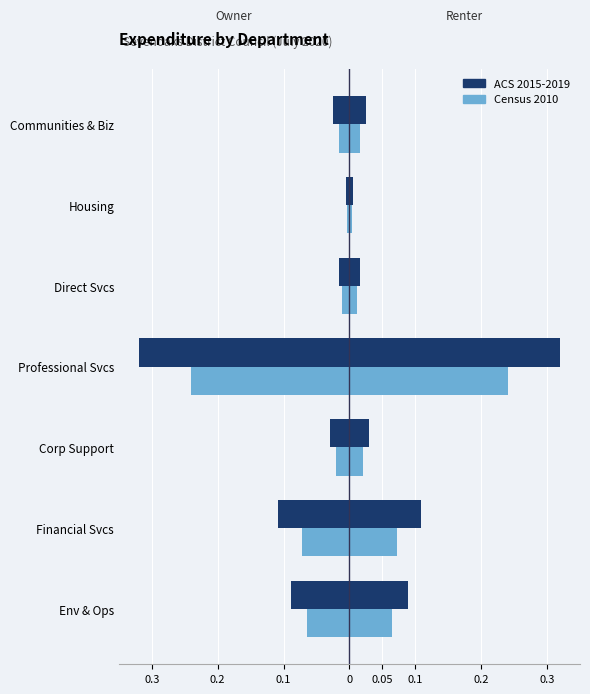

Which series changed the most between Financial Svcs and Housing?

ACS 2015-2019